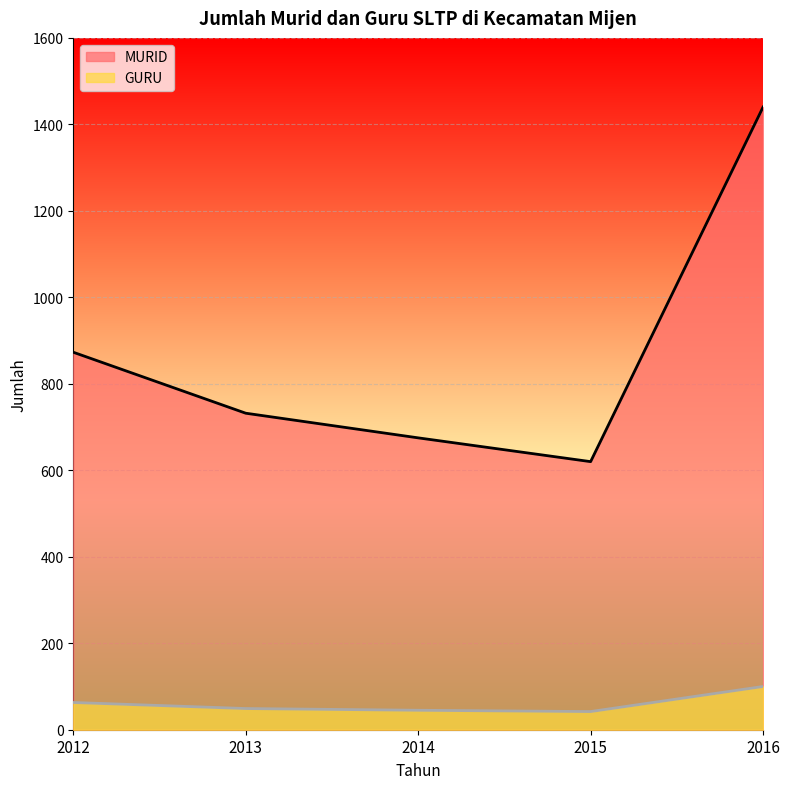

What is the difference between the highest and lowest values at 2015?

578